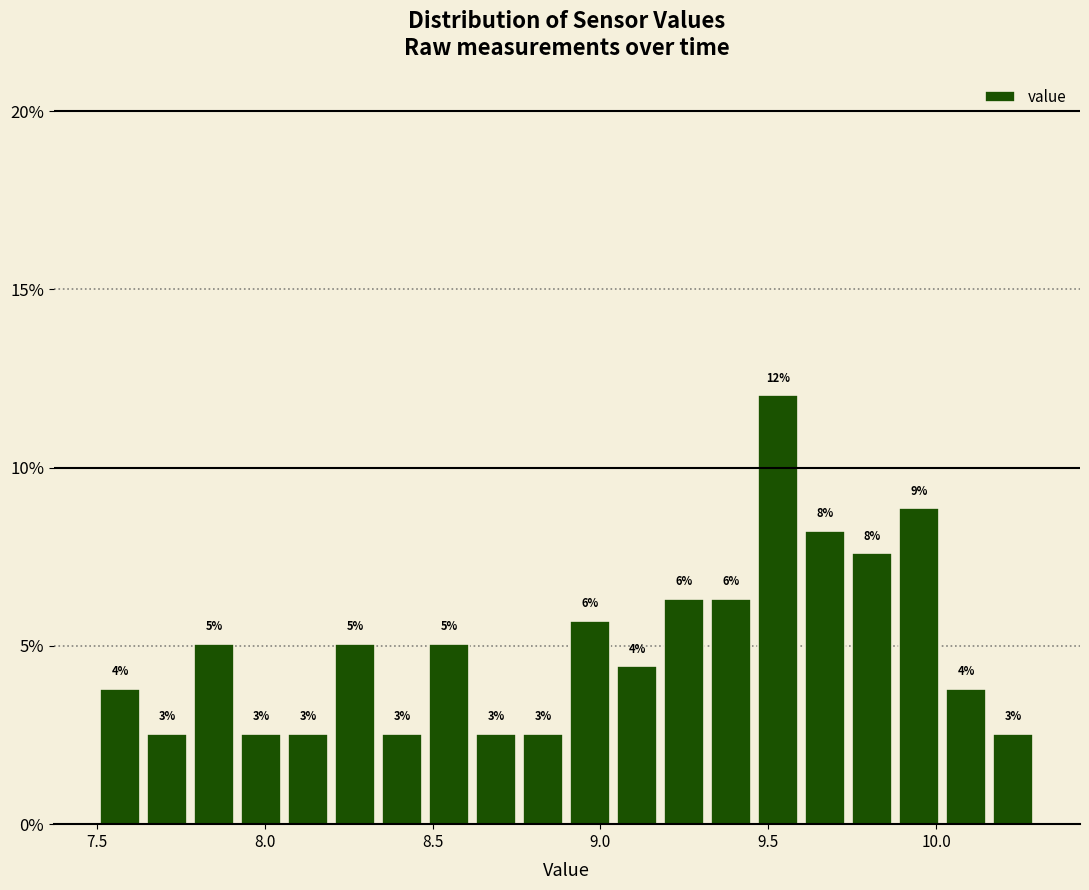

Read against the x-axis, roughly where is the centre of the tallest bar?

9.55